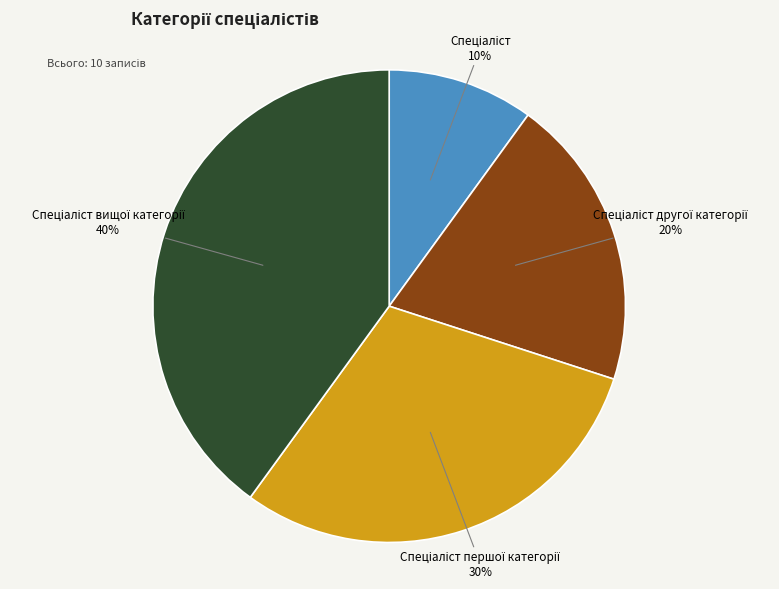

To the nearest percent, what is the difference between the largest and smallest slice percentages?

30%